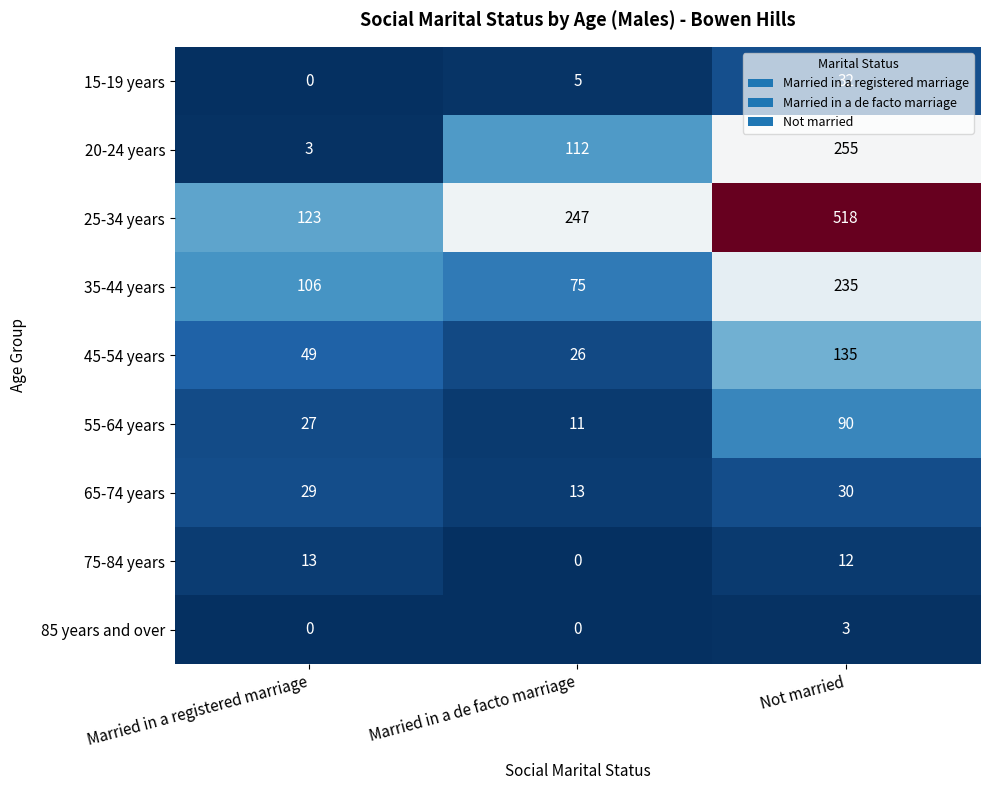

What is the difference between the 15-19 years values at Married in a registered marriage and Not married?

32